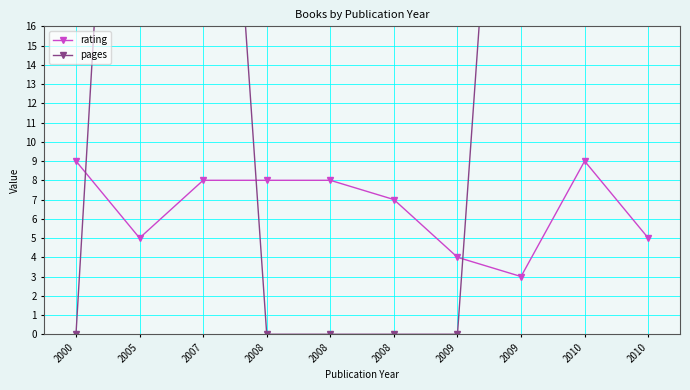

True or false: pages and rating intersect in this chart.

True